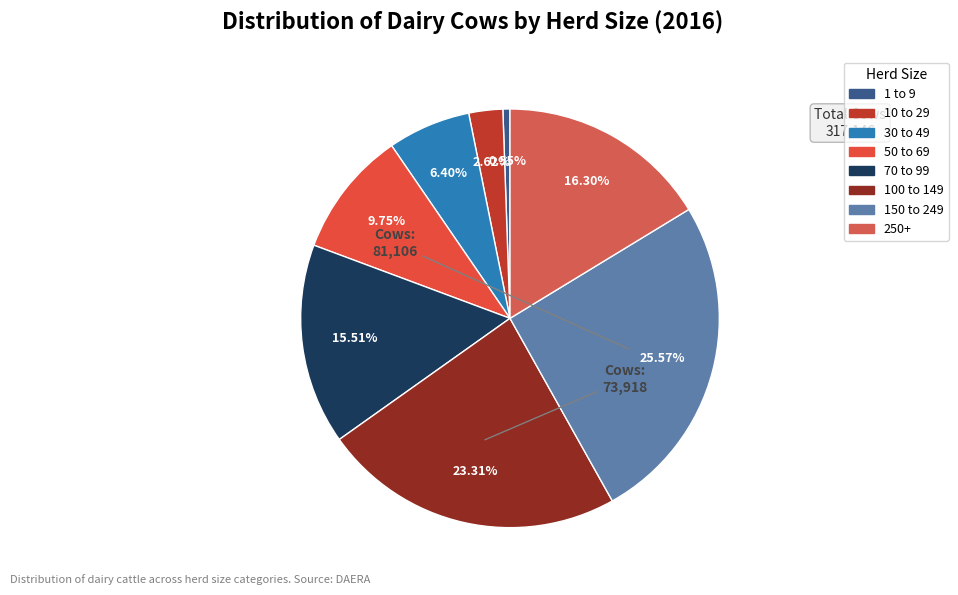

Is there a majority slice in this chart?

No